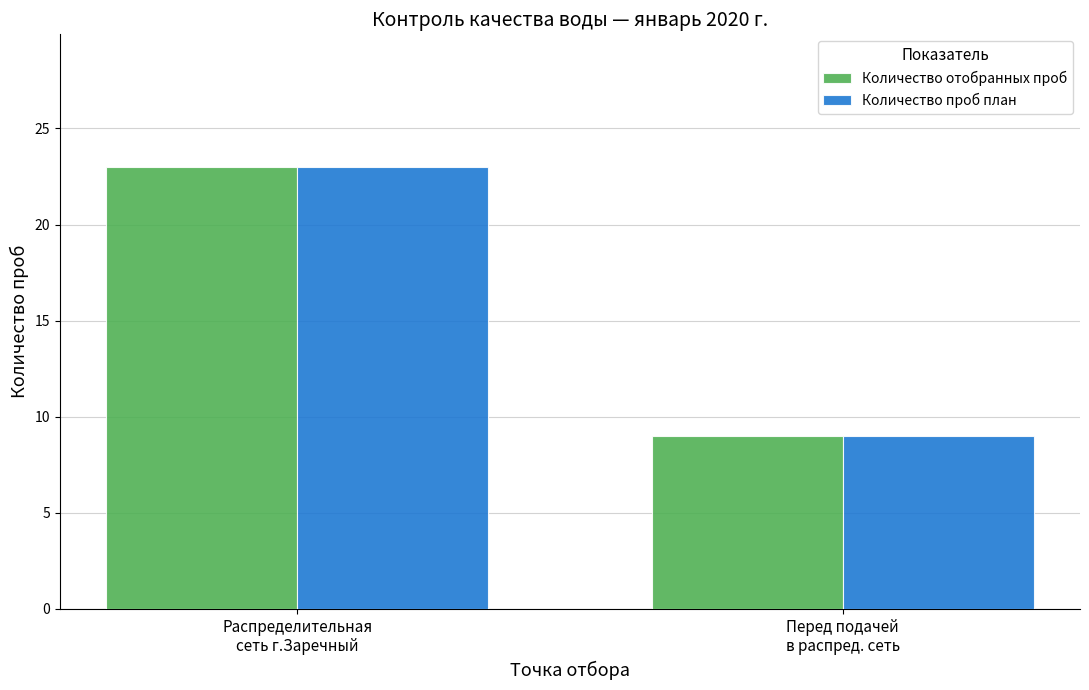

True or false: Количество отобранных проб has a value of 23 at Распределительная
сеть г.Заречный.

True